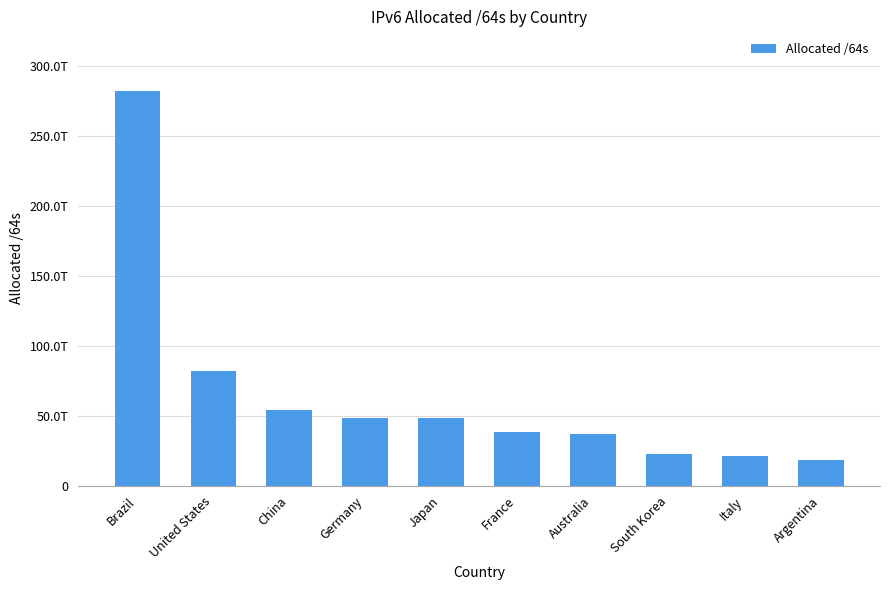

Approximately how many times larger is the value at Brazil compared to China?

5.2